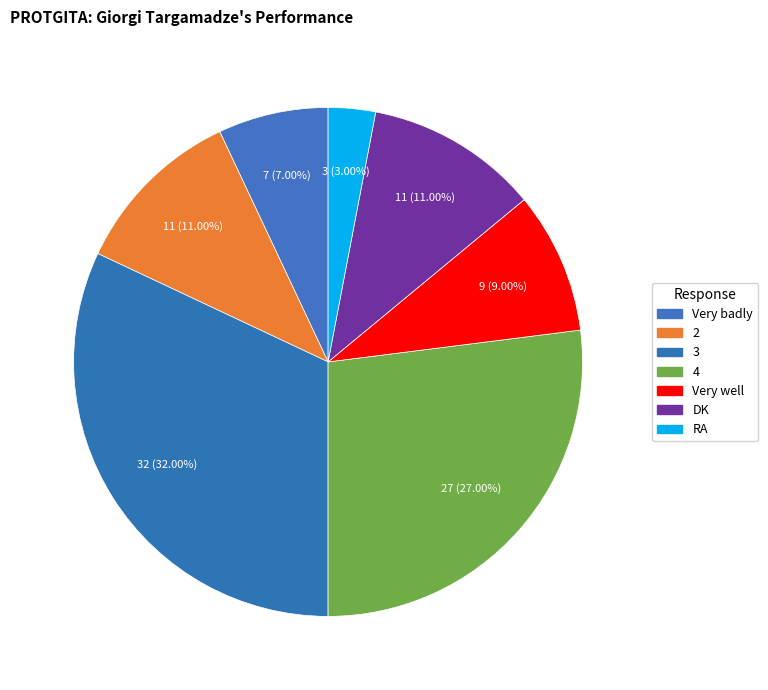

True or false: Very badly accounts for 7% of the total.

True